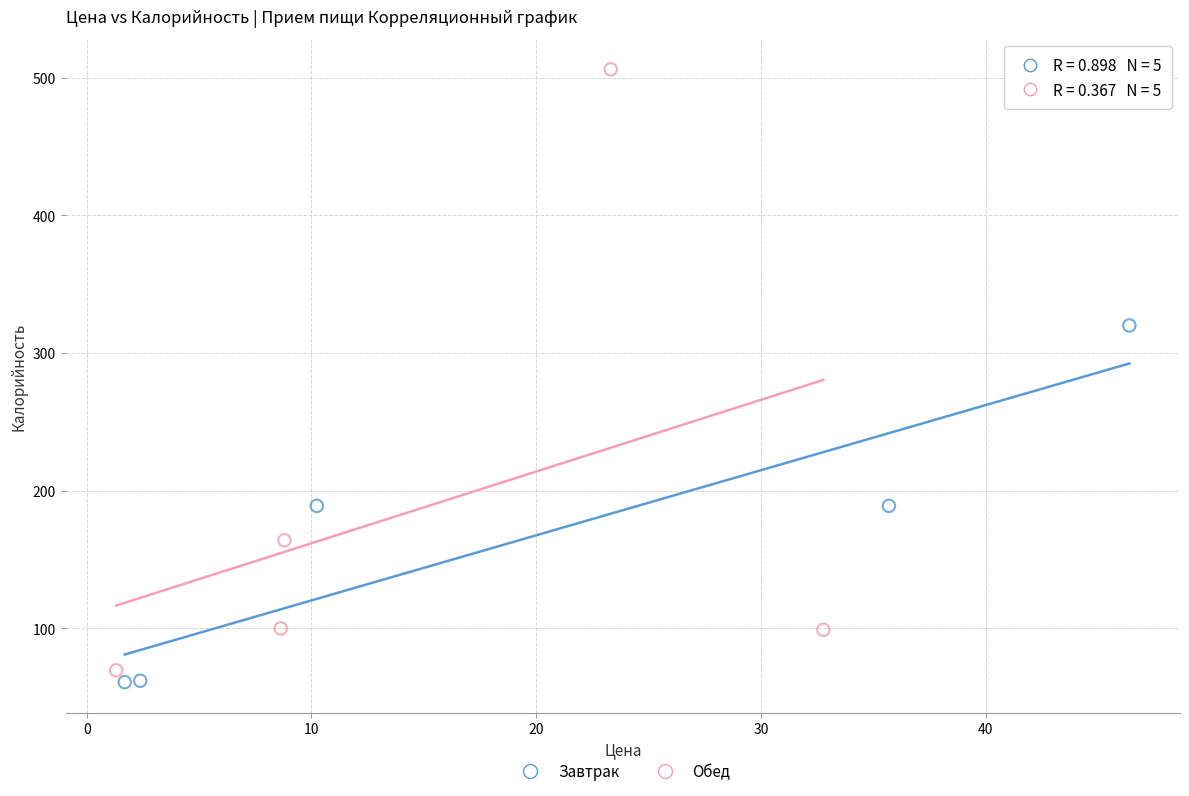

Which series has the largest Y range (max minus min)?

Обед